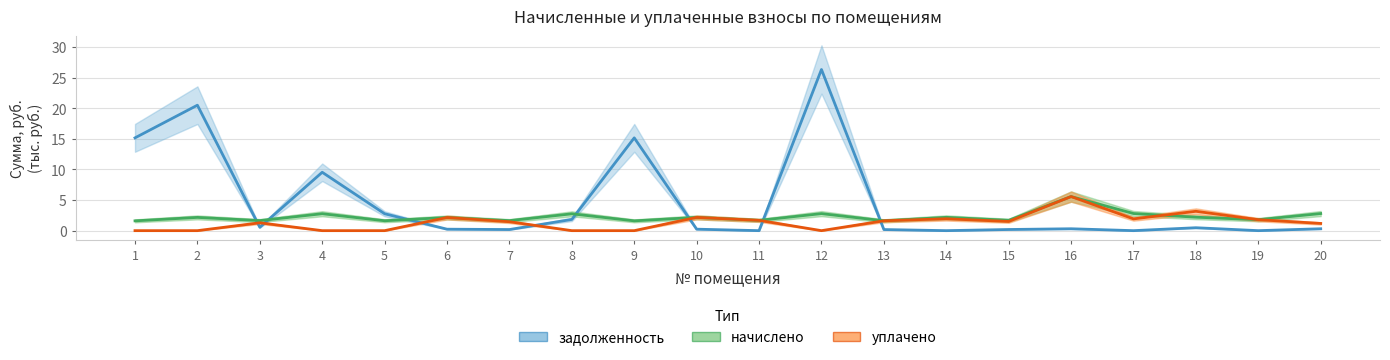

List the labels in order of задолженность value, smallest first.

11, 14, 17, 19, 13, 7, 15, 6, 10, 16, 20, 18, 3, 8, 5, 4, 1, 9, 2, 12